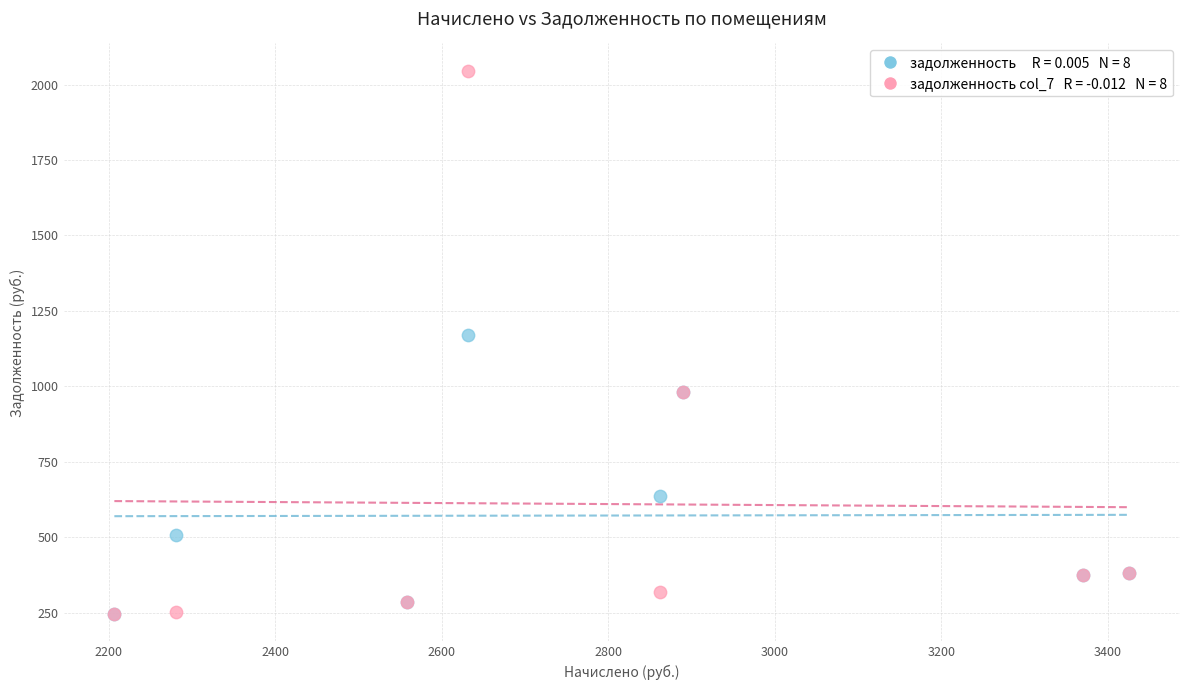

Across all series, what Y value is closest to 1145?

1169.0